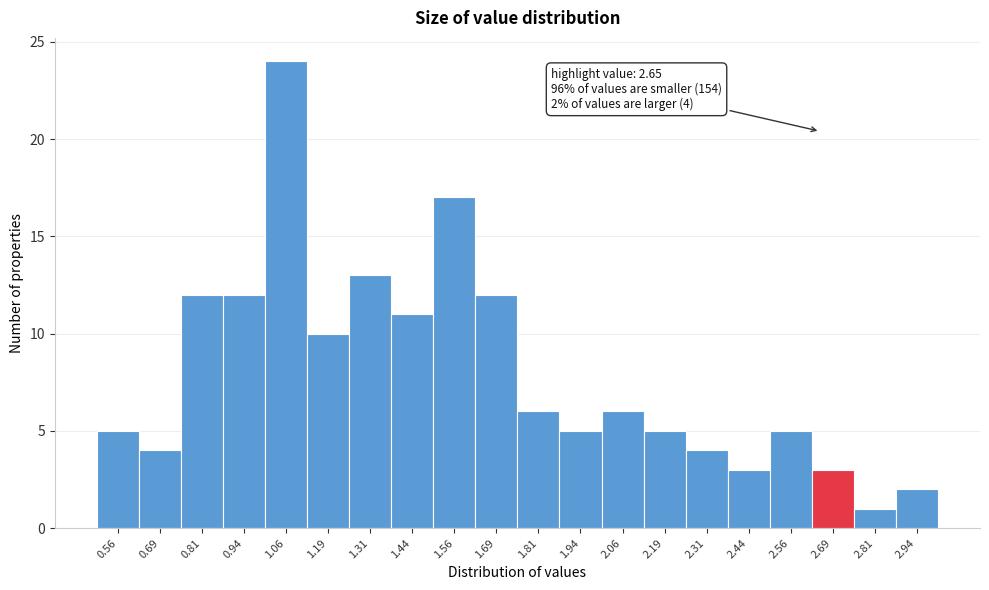

Which range on the x-axis has the tallest bar?

1.000 to 1.125